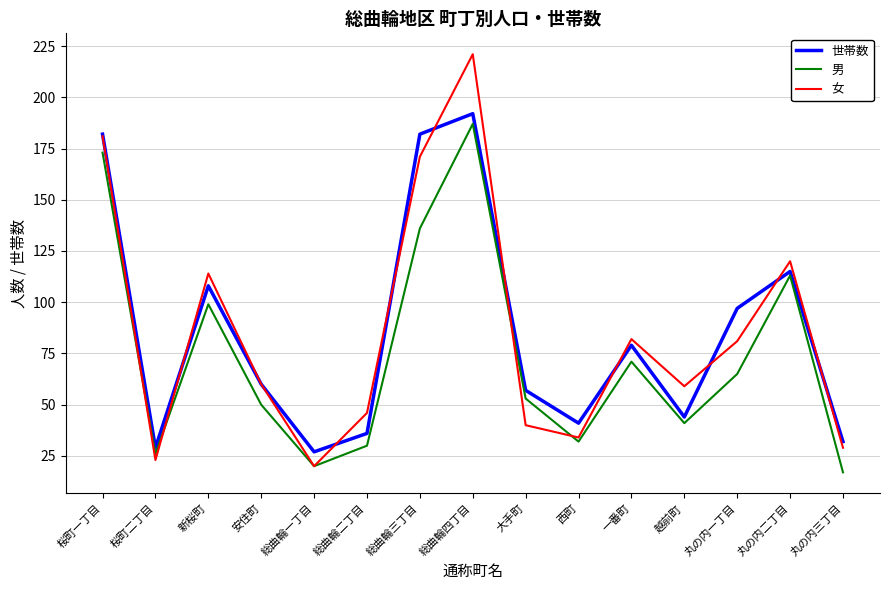

At how many categories does at least one series exceed 99?

5